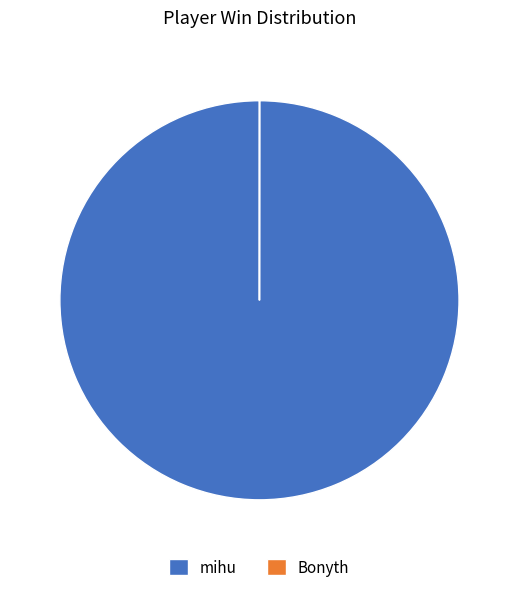

Does any single category account for the majority?

Yes